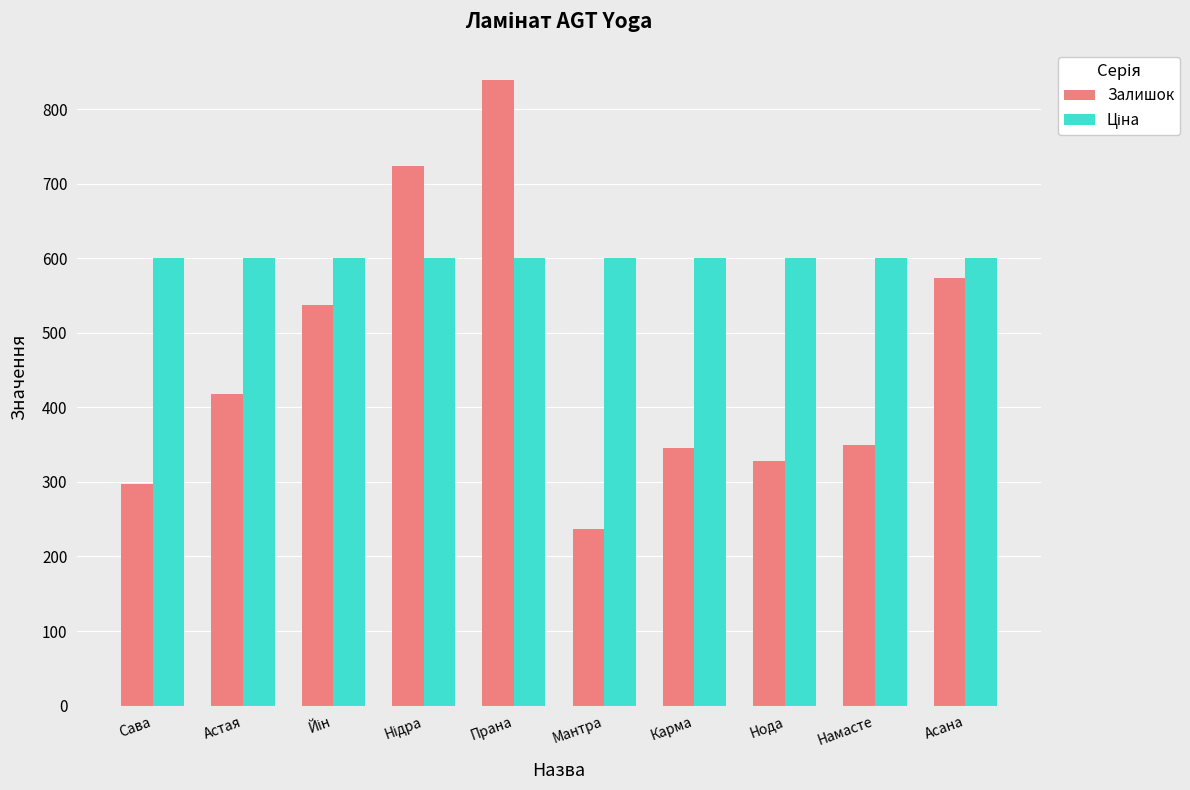

Count the number of categories in the chart.

10